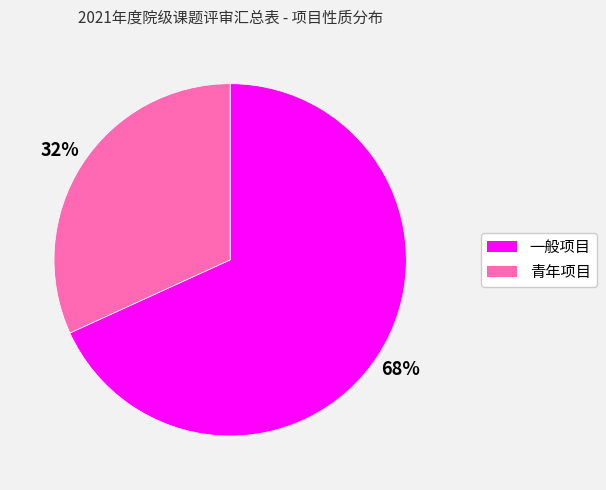

To the nearest percent, what is the difference between the largest and smallest slice percentages?

36%